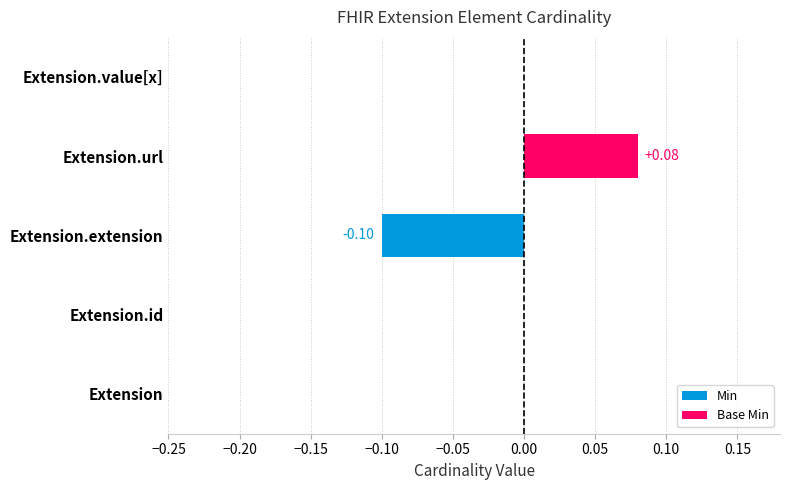

Which category has the highest value across all series?

Extension.url